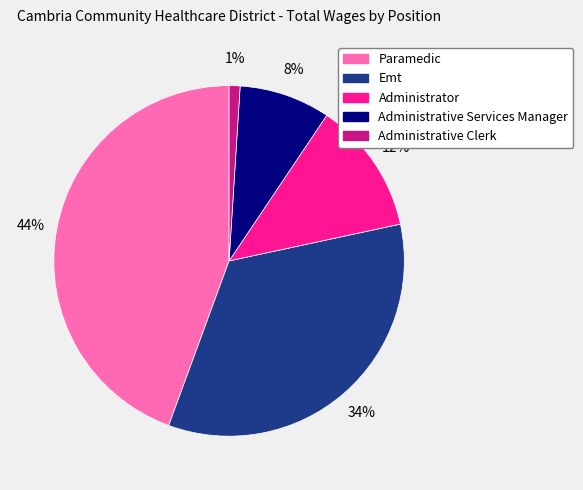

Count the number of slices in the pie.

5